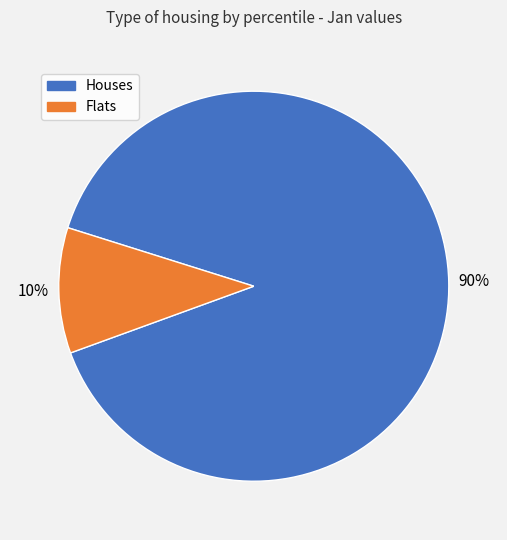

Is there a majority slice in this chart?

Yes